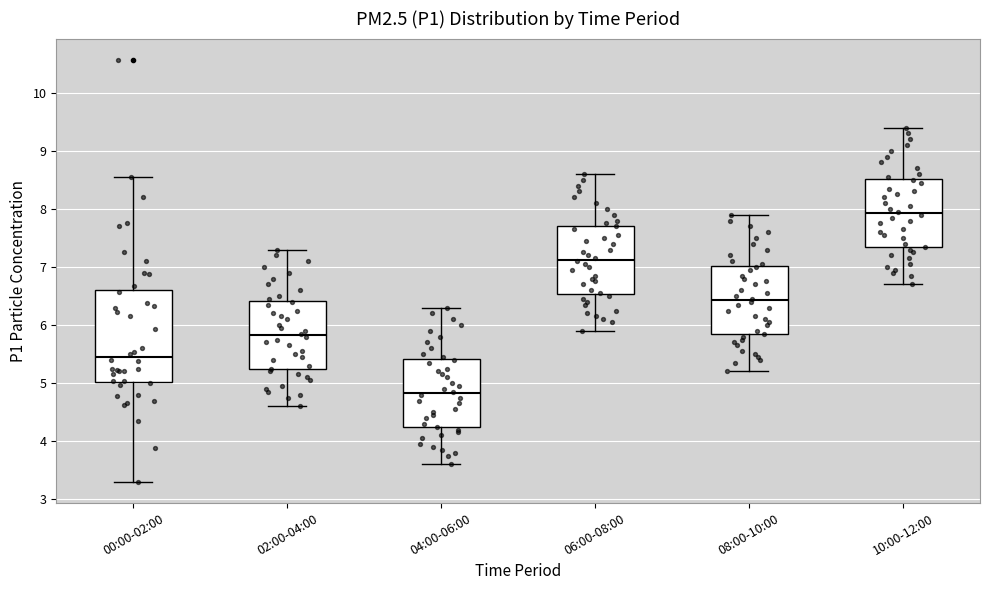

Where is the lower edge of the box for 10:00-12:00 on the y-axis? The values are not printed on the chart, so give them approximately, as read against the axis.

7.3